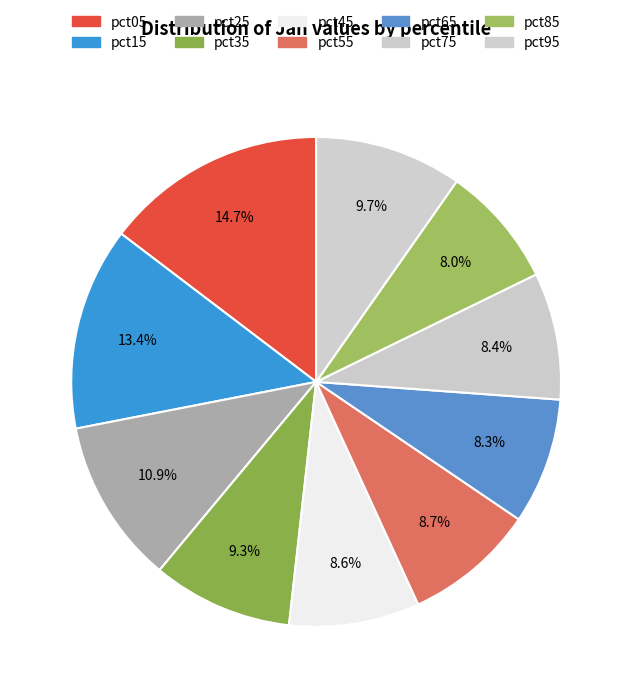

What percentage is the pct15 slice, to the nearest percent?

13%